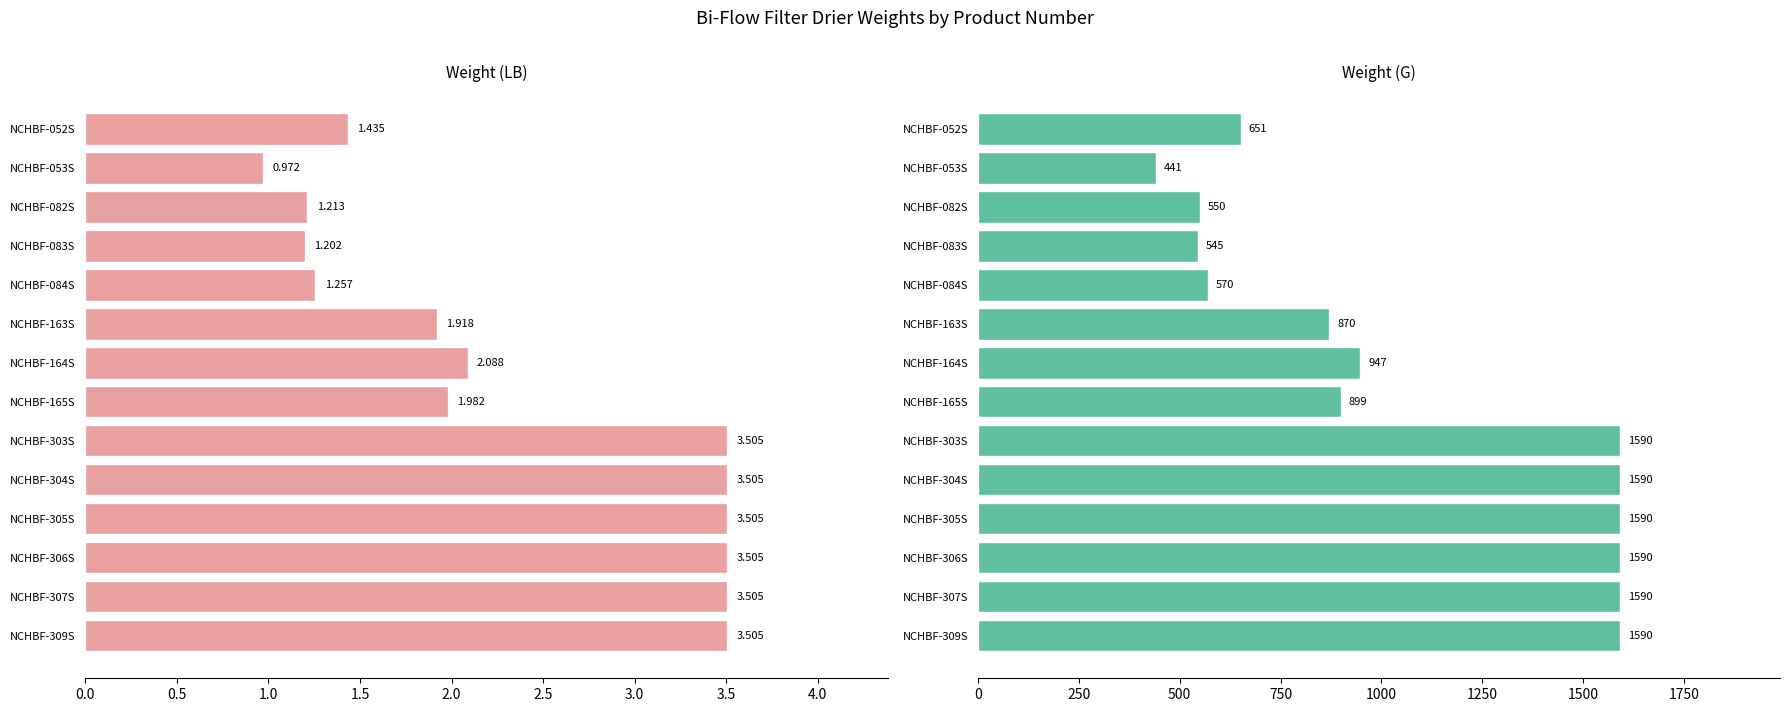

Is the value of Weight (LB) at NCHBF-082S greater than the value of Weight (G) at NCHBF-305S?

No